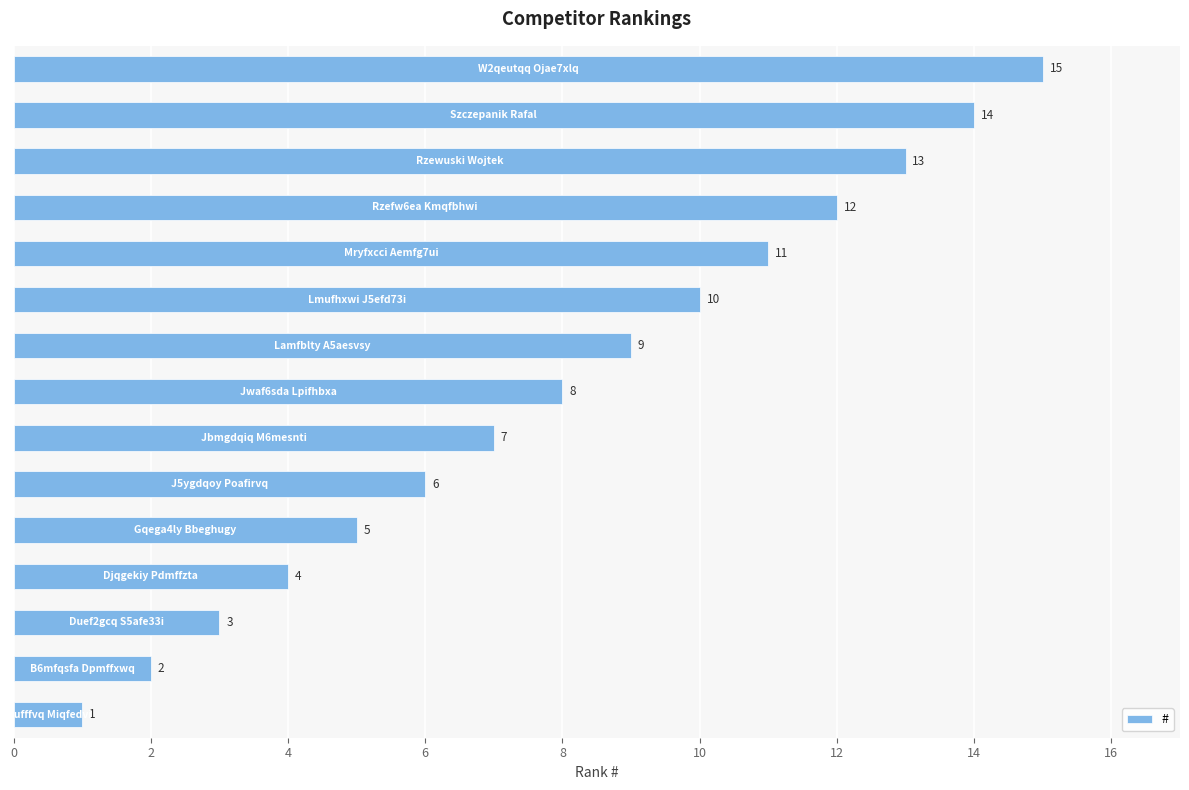

How many categories are shown in the chart?

15